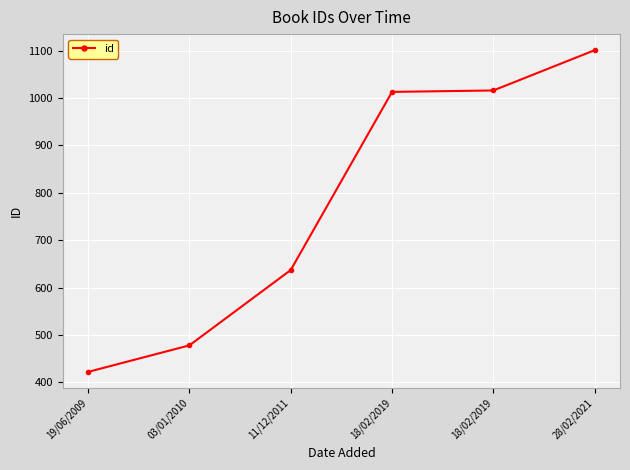

Is it true that the value at 18/02/2019 is 1636?

False